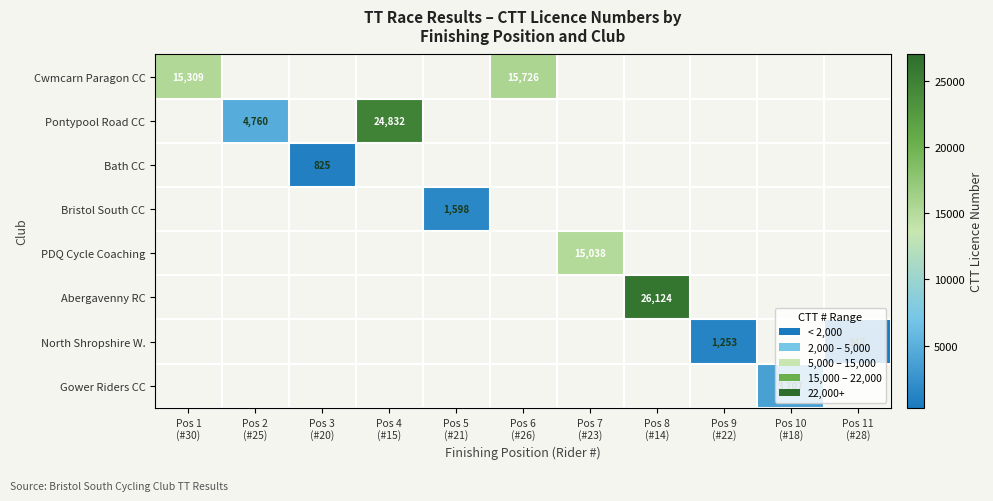

What is the minimum value shown in the chart?

348.0